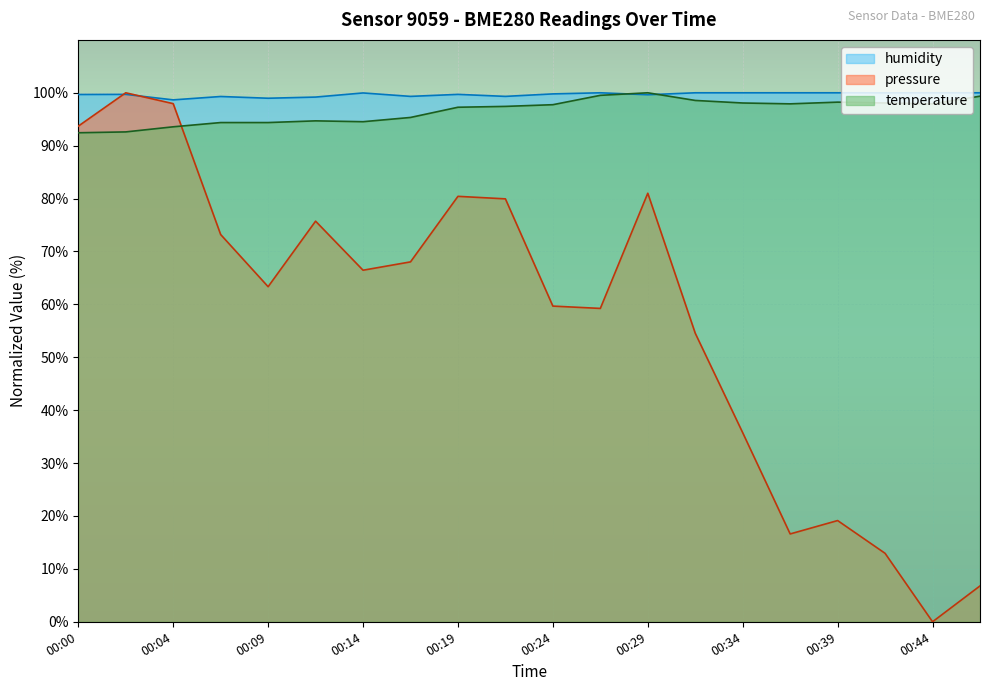

What is the difference between the highest and lowest values at 00:14?

33.5